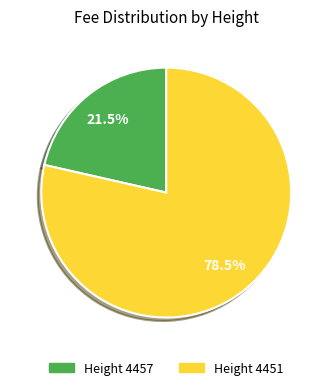

Is there any slice that represents more than half of the pie?

Yes